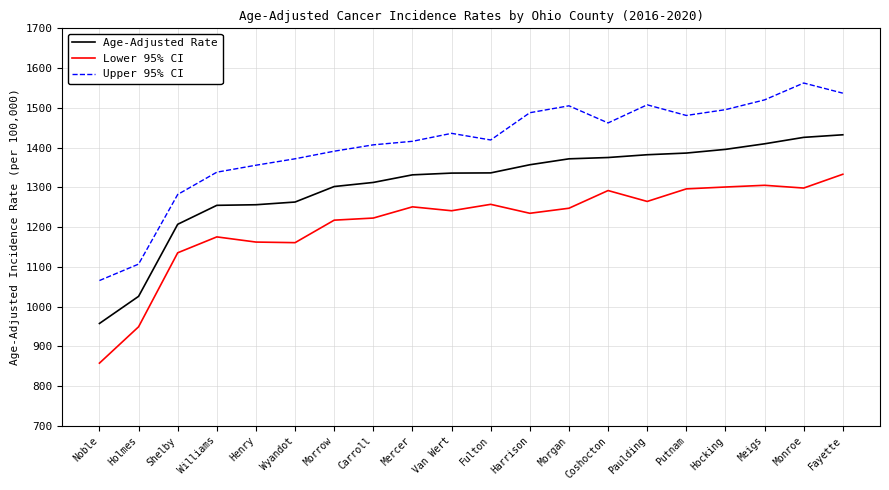

Does the chart have visible grid lines?

Yes